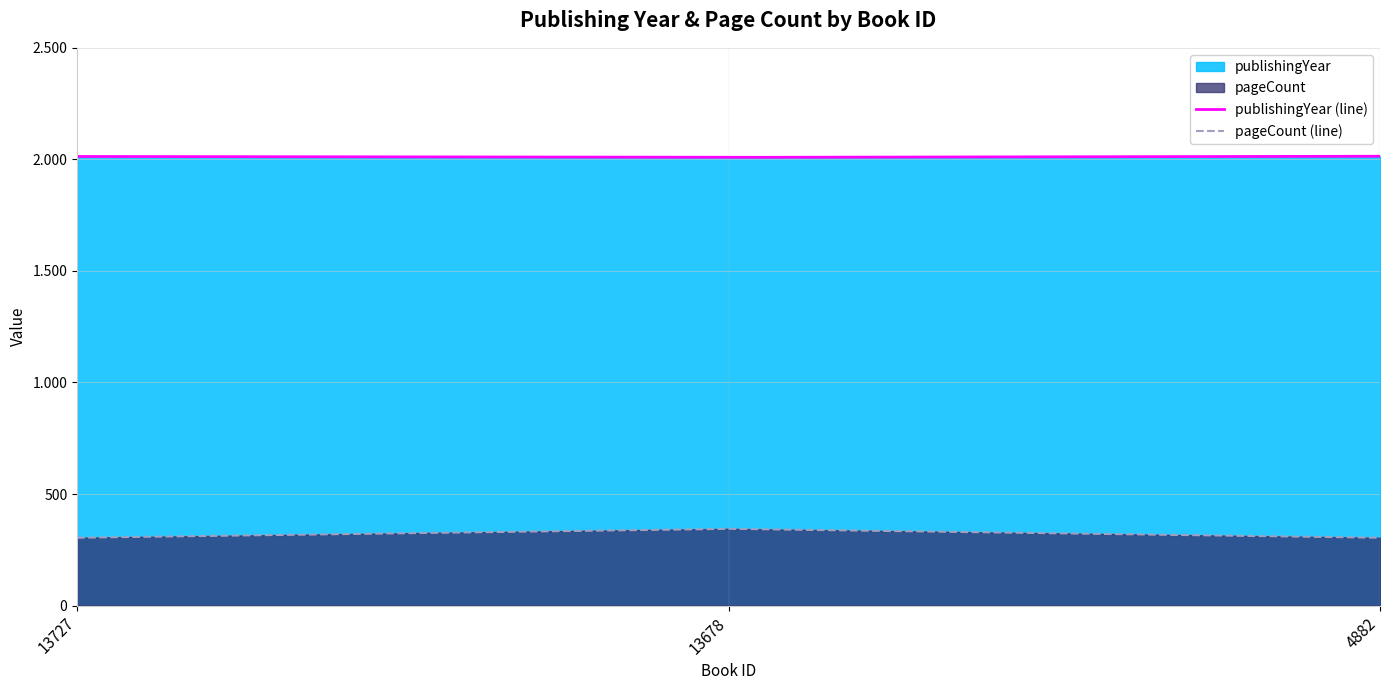

What is the sum of the pageCount values at 4882 and 13678?

648